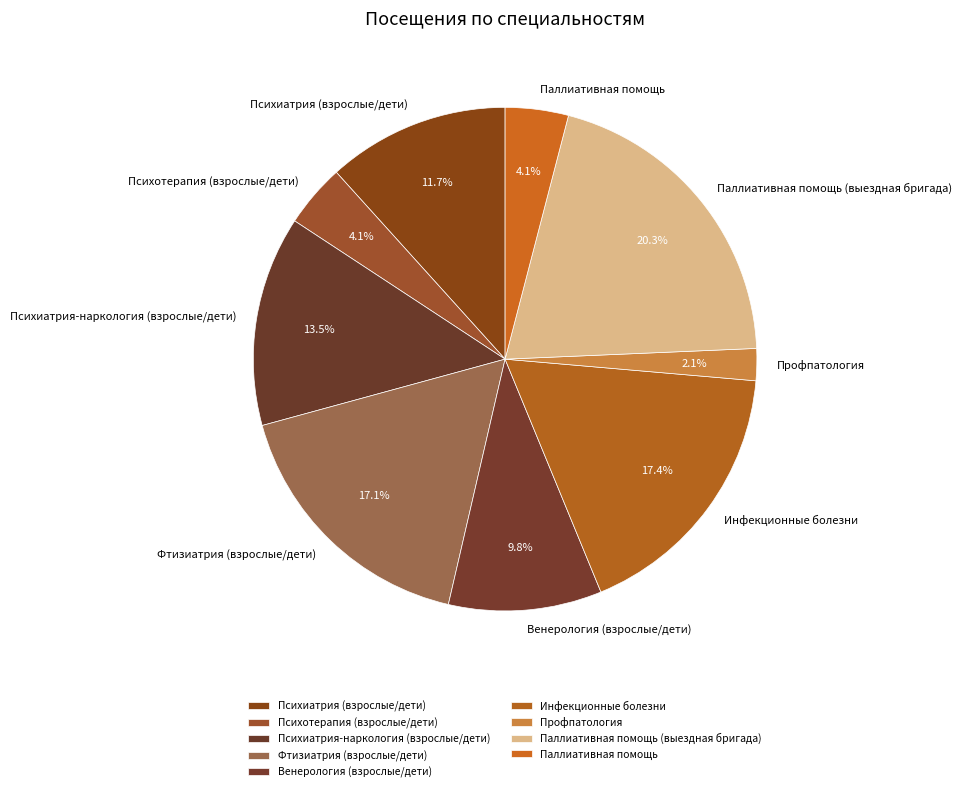

What percentage is NOT represented by Инфекционные болезни?

82.6%